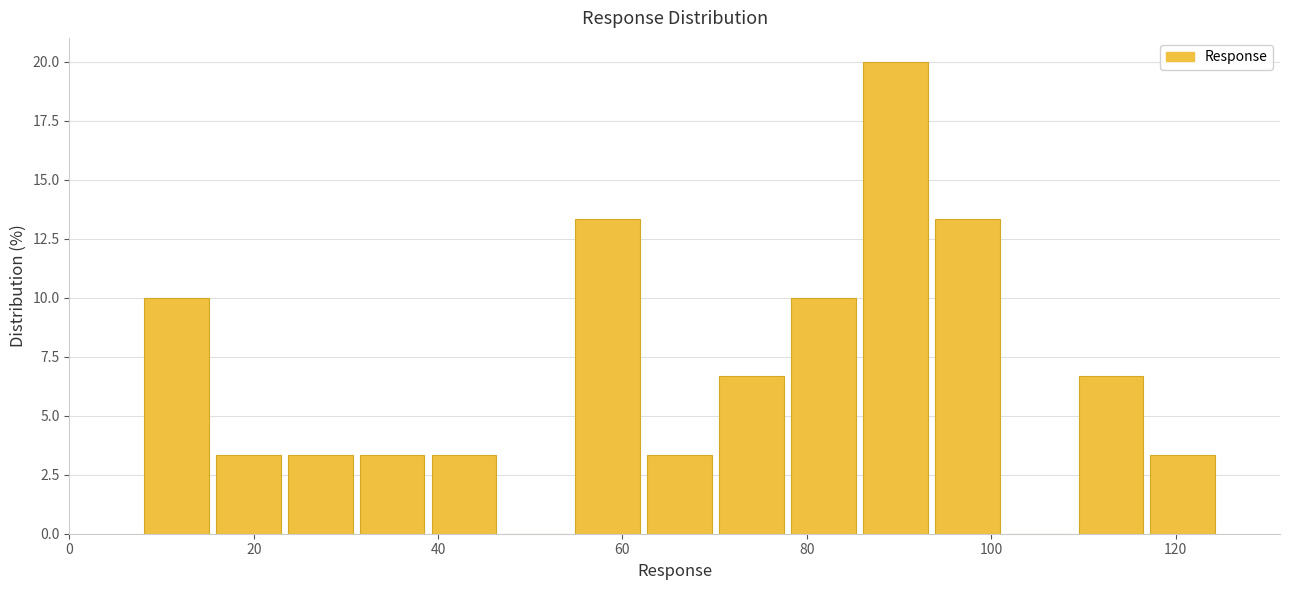

Around what value on the x-axis is the tallest bar? Give the approximate position of its centre, as read against the axis.

90